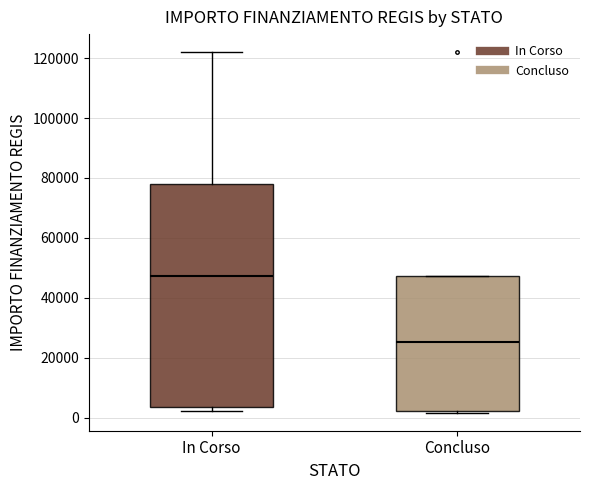

Reading left to right, transcribe this box plot: for each box, give where its median line is, the range the box spans, and where its two whiskers end, as read against the y-axis. The values are not printed on the chart, so give them approximately, as read against the axis.

In Corso: median 48000, box 4000 to 78000, whiskers 2000 to 122000
Concluso: median 26000, box 2000 to 48000, whiskers 2000 to 48000